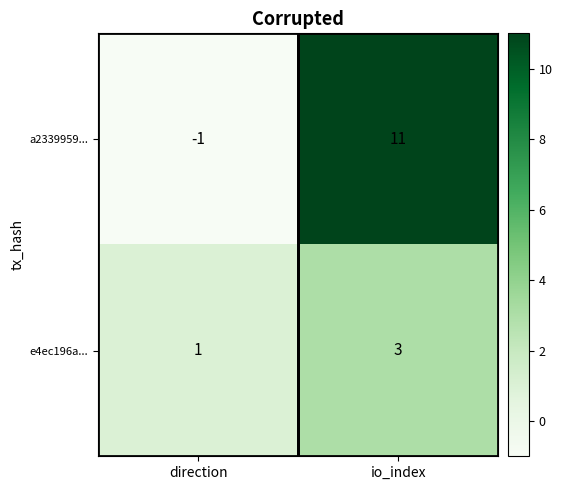

List the labels in order of a2339959... value, largest first.

io_index, direction